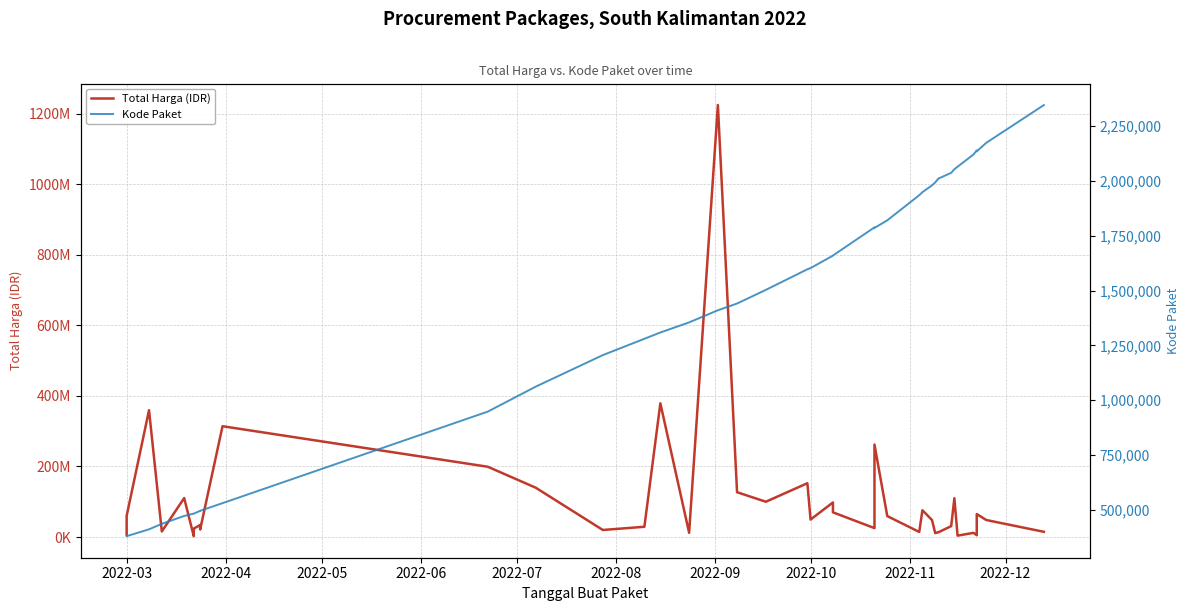

Is the value of Kode Paket at 2022-09 greater than the value of Total Harga (IDR) at 2022-11?

No